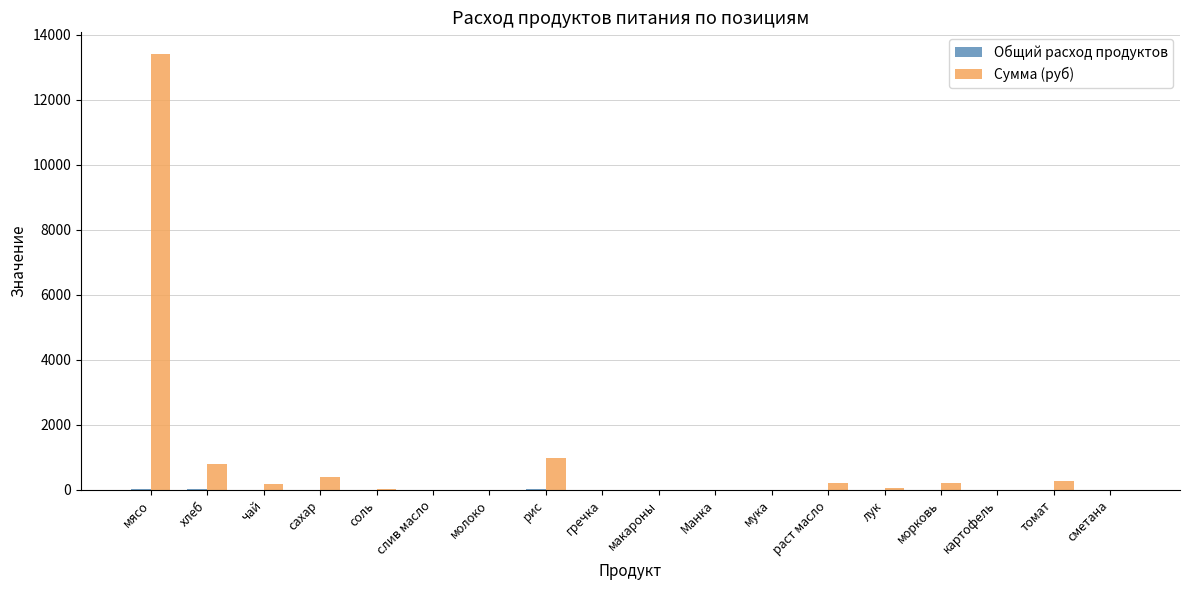

Between морковь and сметана, which series saw the biggest shift?

Сумма (руб)